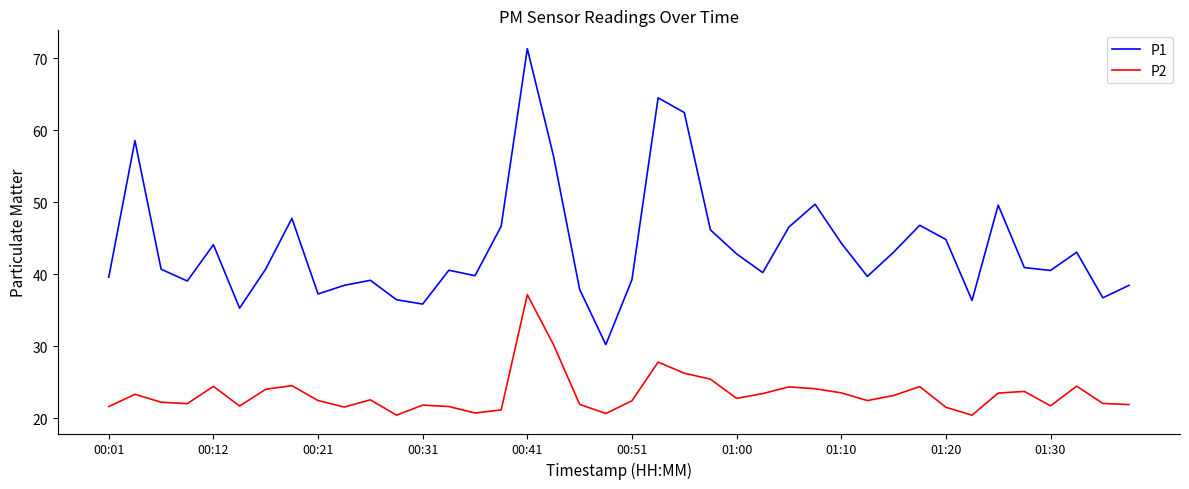

True or false: P2 and P1 intersect in this chart.

False